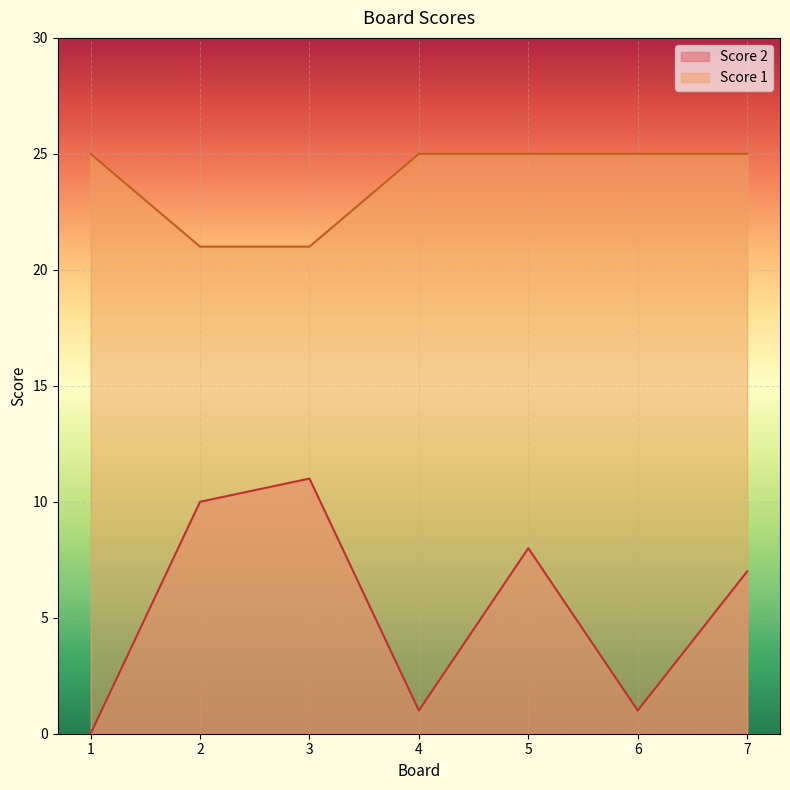

Rank the series by their maximum value, from highest to lowest.

Score 1, Score 2